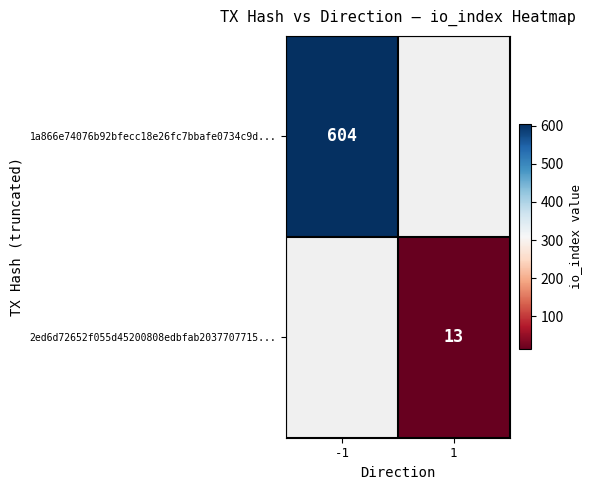

Is it true that 1a866e74076b92bfecc18e26fc7bbafe0734c9d... equals 235 at -1?

False